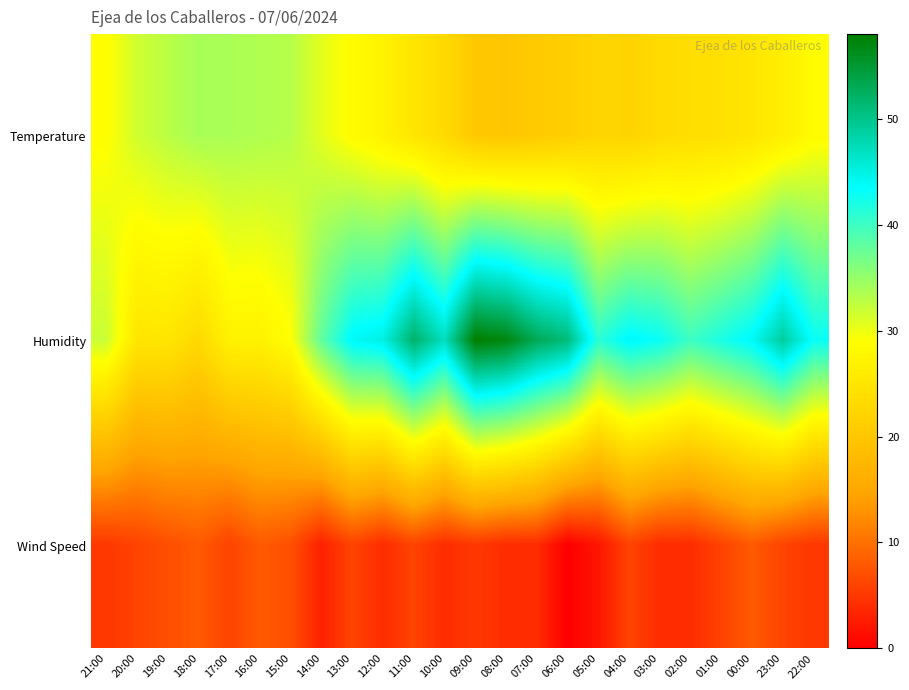

At 16:00, list the series in order from smallest to largest.

Wind Speed, Humidity, Temperature